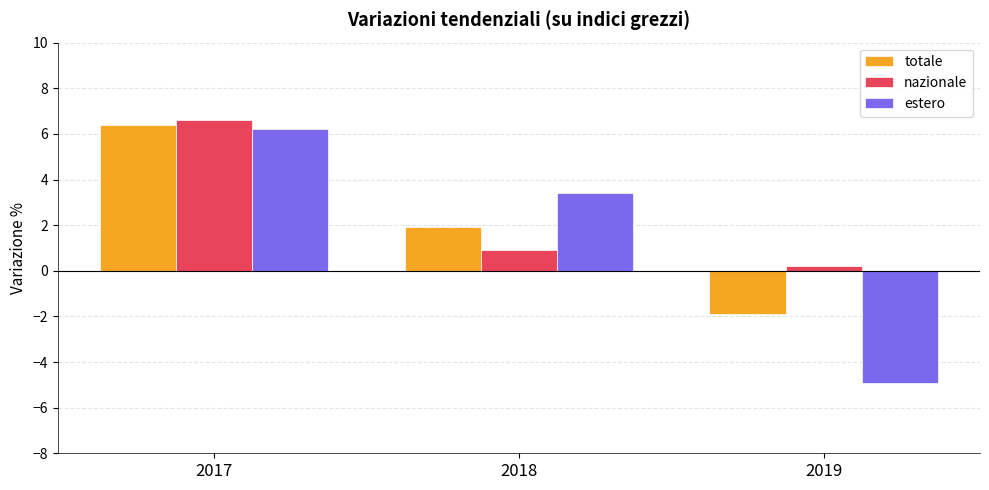

Is the value of estero at 2018 greater than the value of totale at 2018?

Yes